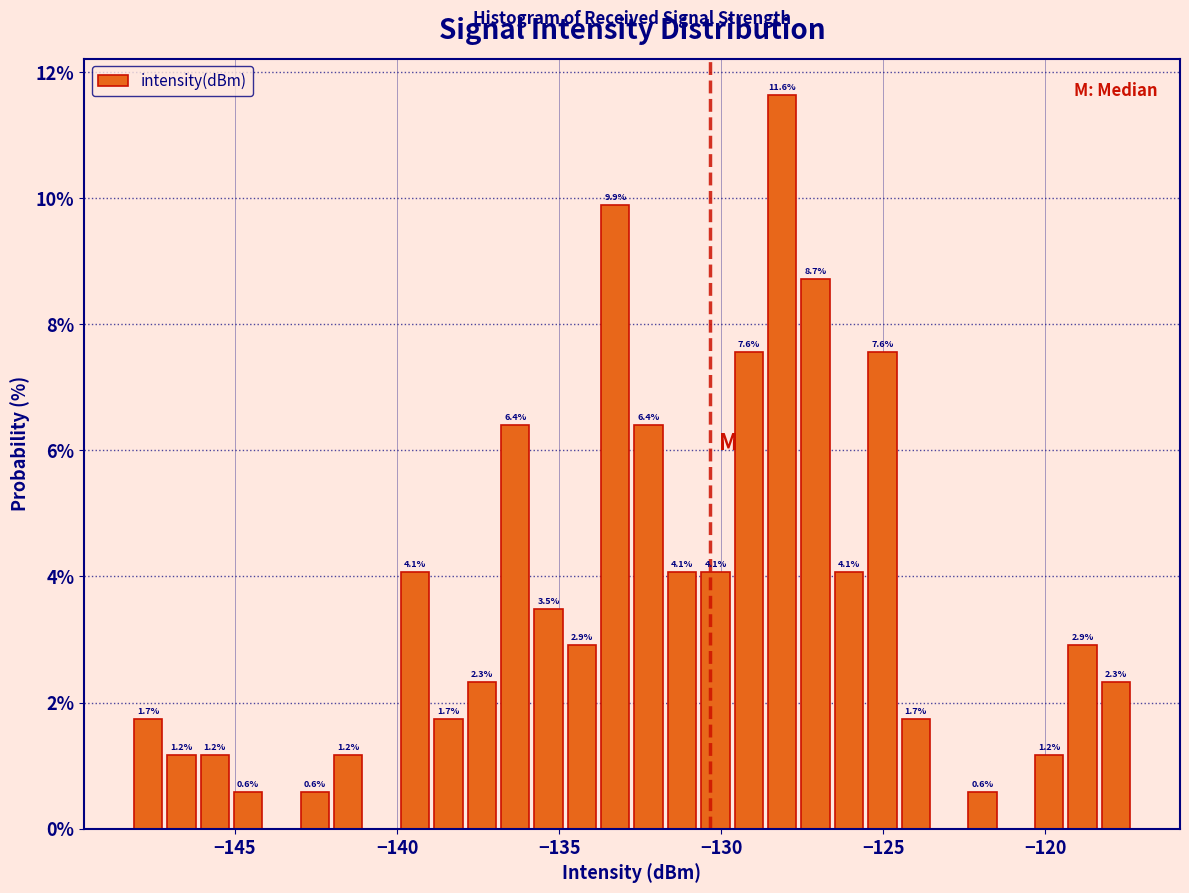

Read against the x-axis, roughly where is the centre of the tallest bar?

-128.0